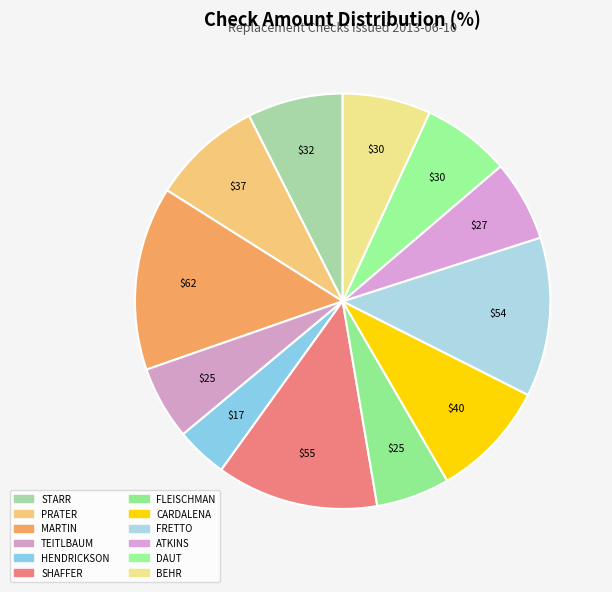

Do PRATER and FRETTO together represent more than half of the pie?

No